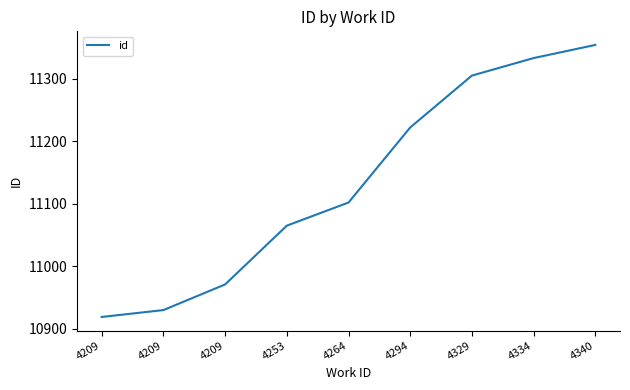

Where is the data nearest to the value 11136?

4264